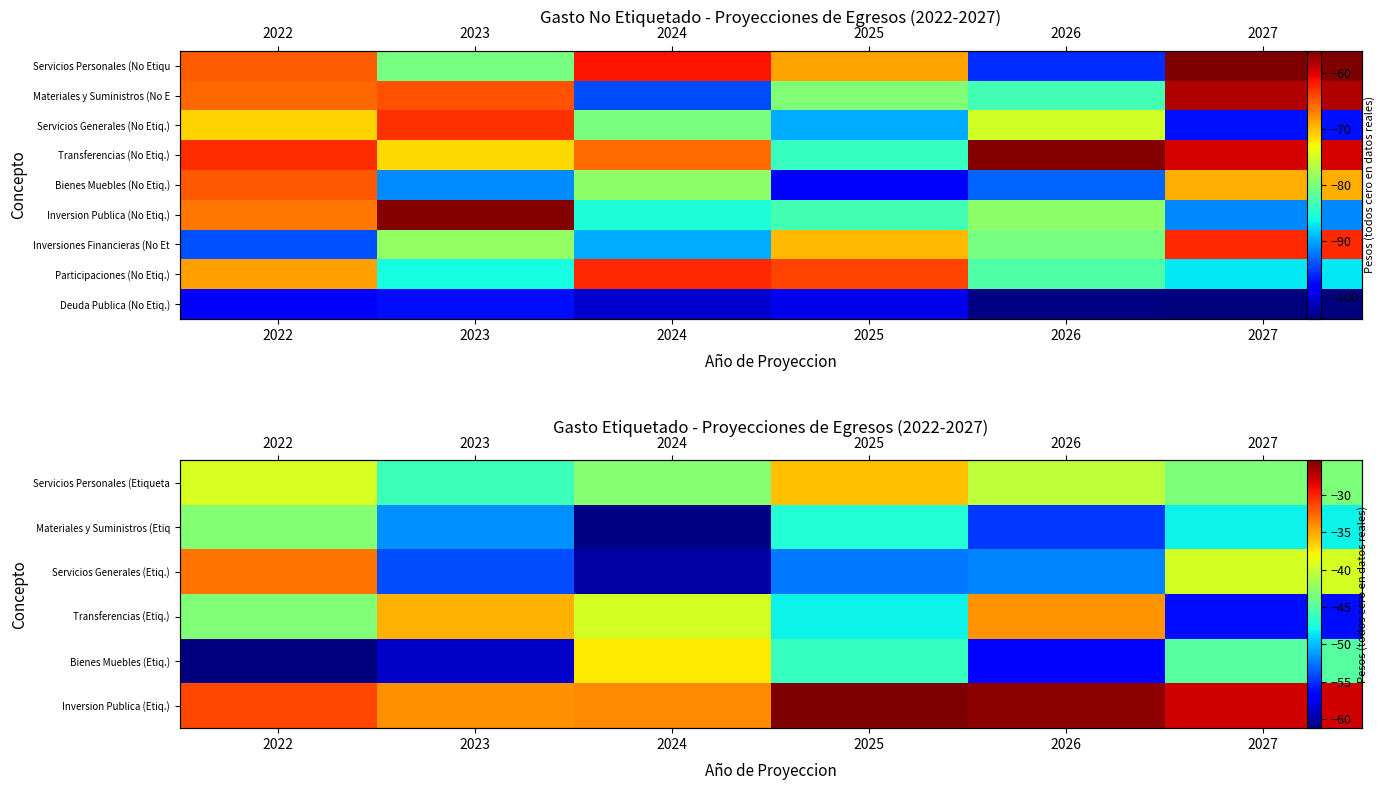

At which category is the sum across all series the highest?

2025